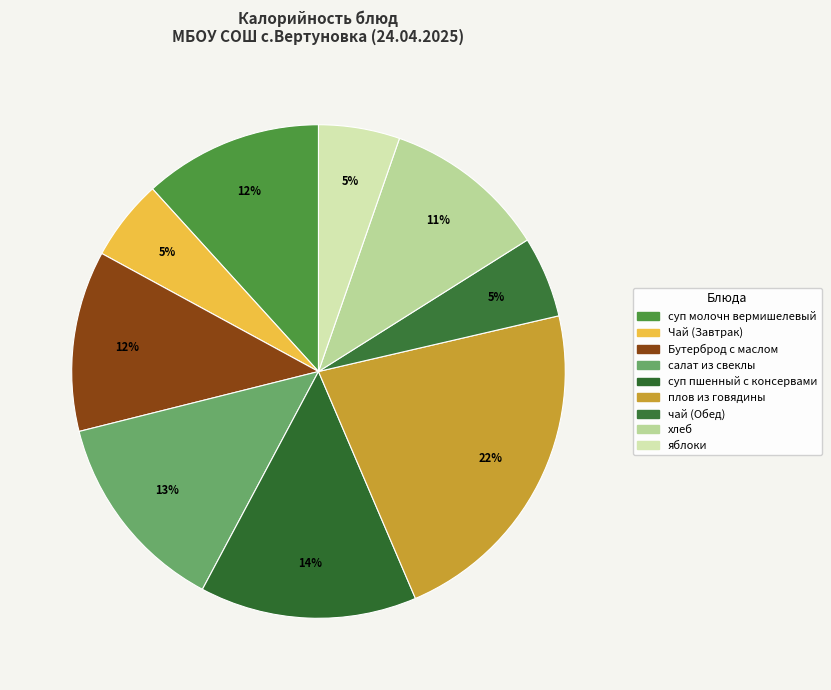

How many slices are in this pie chart?

9